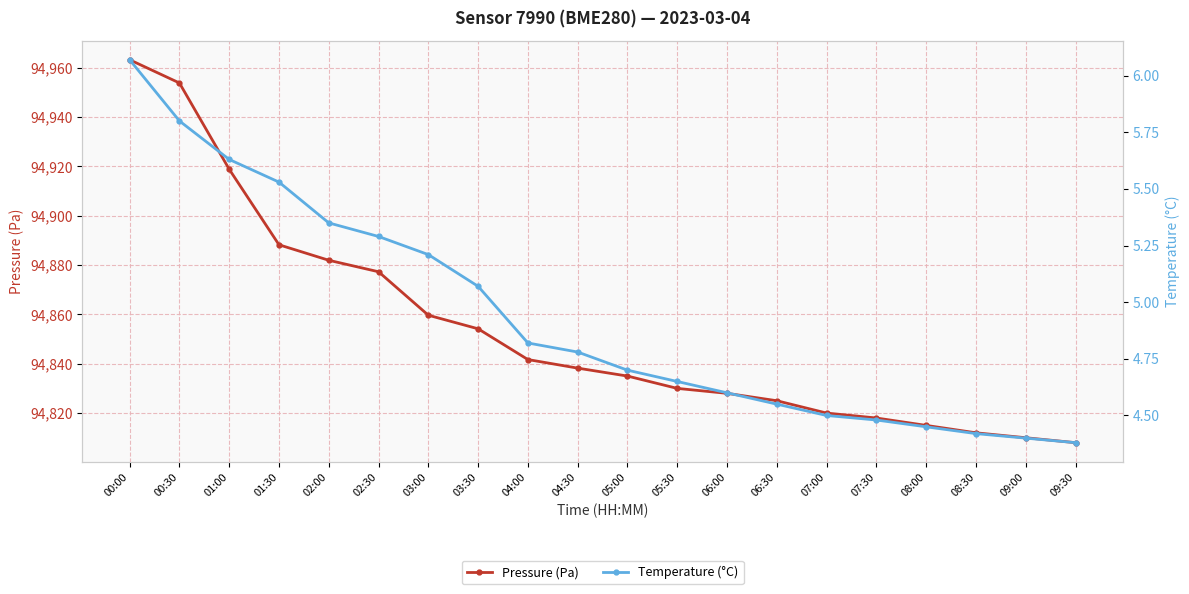

List the labels in order of Temperature (°C) value, largest first.

00:00, 00:30, 01:00, 01:30, 02:00, 02:30, 03:00, 03:30, 04:00, 04:30, 05:00, 05:30, 06:00, 06:30, 07:00, 07:30, 08:00, 08:30, 09:00, 09:30